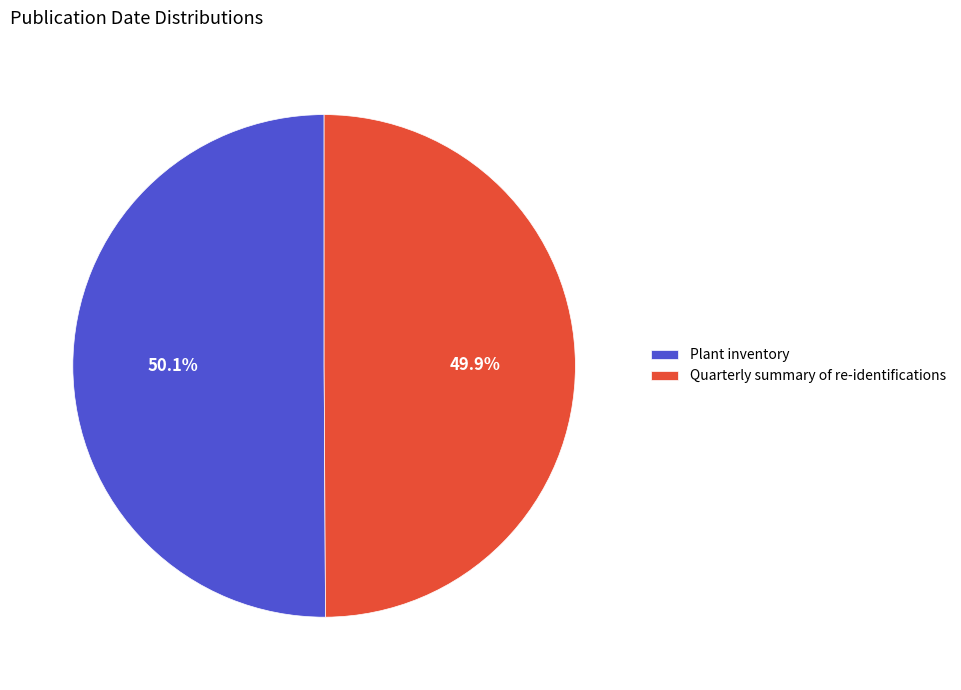

Is there a majority slice in this chart?

Yes